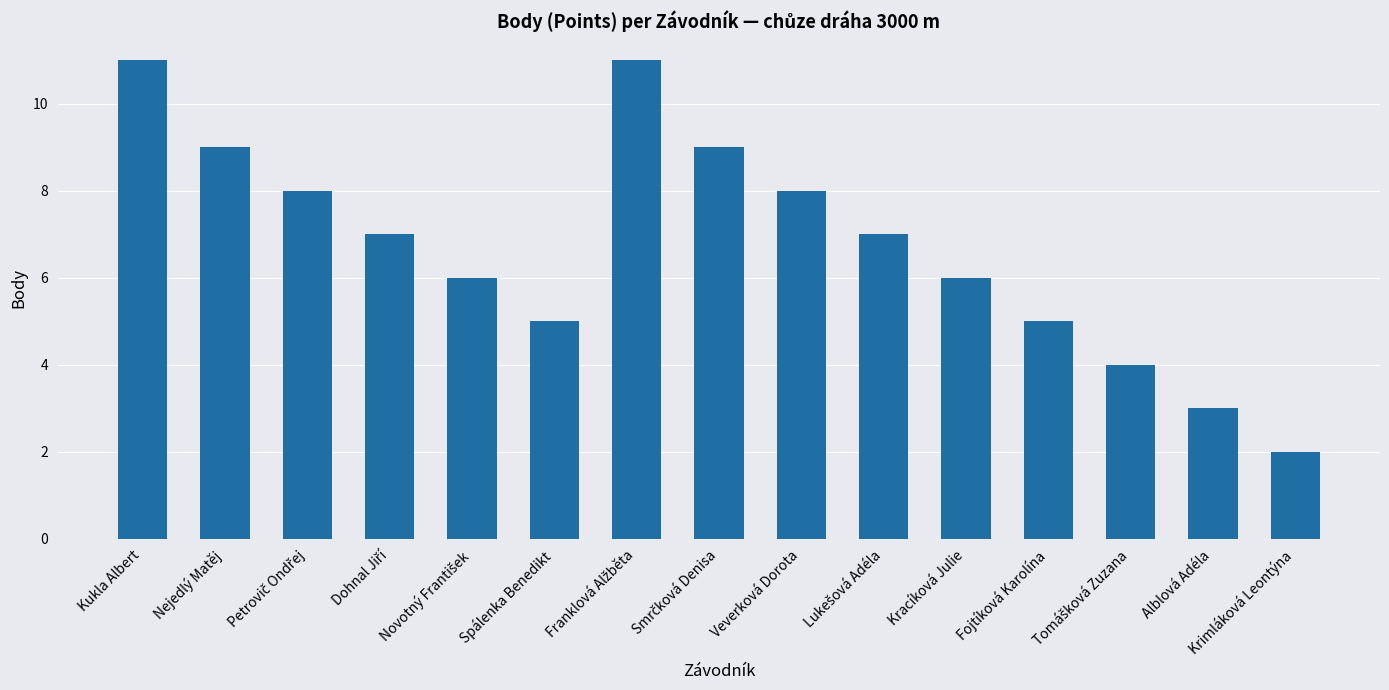

How many bars are there in total?

15